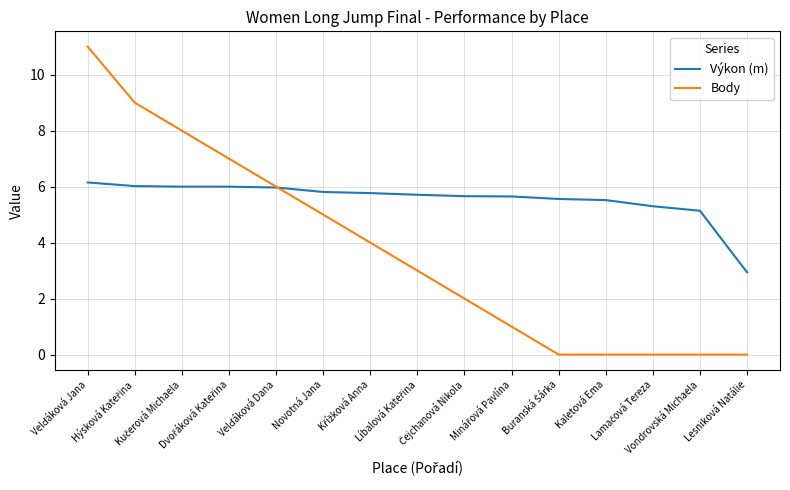

At how many categories does at least one series exceed 5?

14